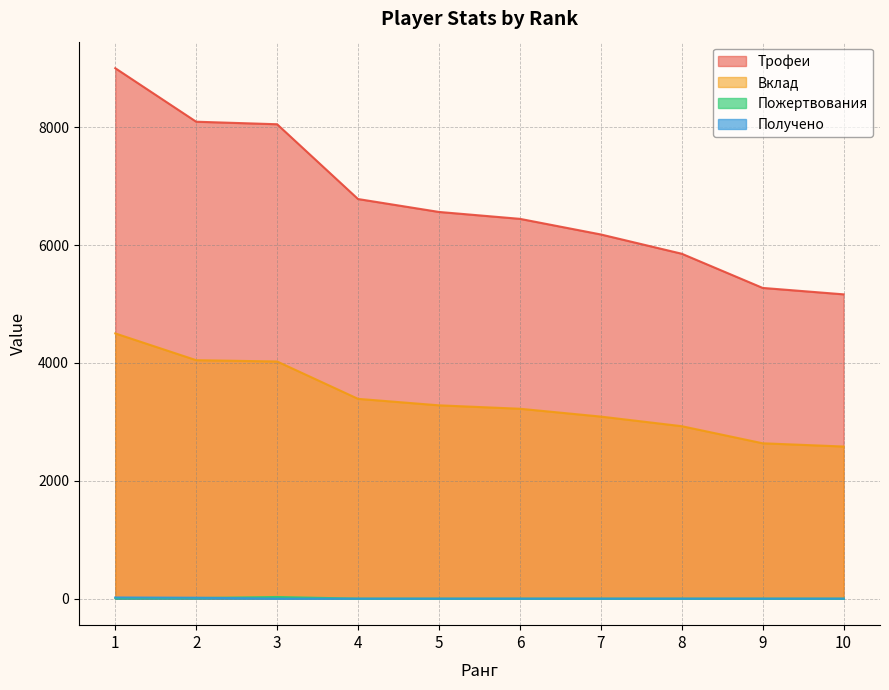

True or false: Вклад and Пожертвования intersect in this chart.

False